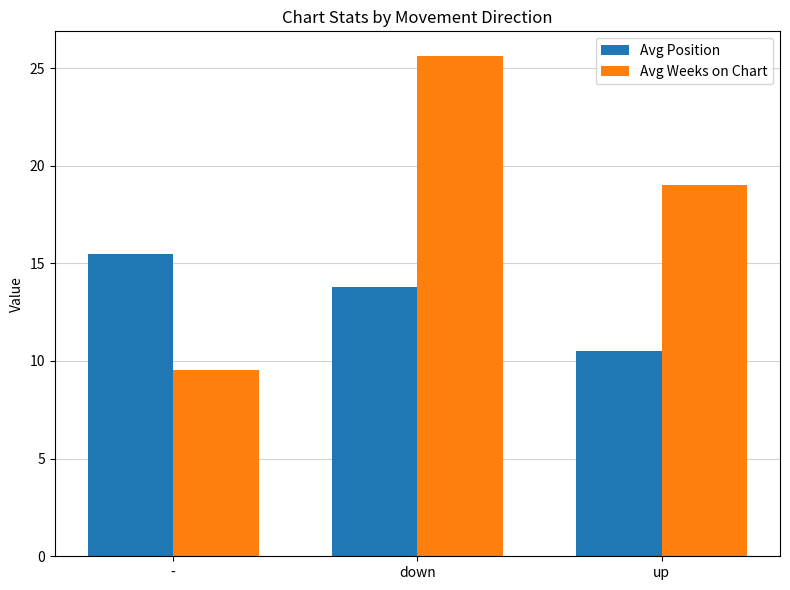

What is the difference between the second highest and minimum values in the Avg Weeks on Chart series?

9.5